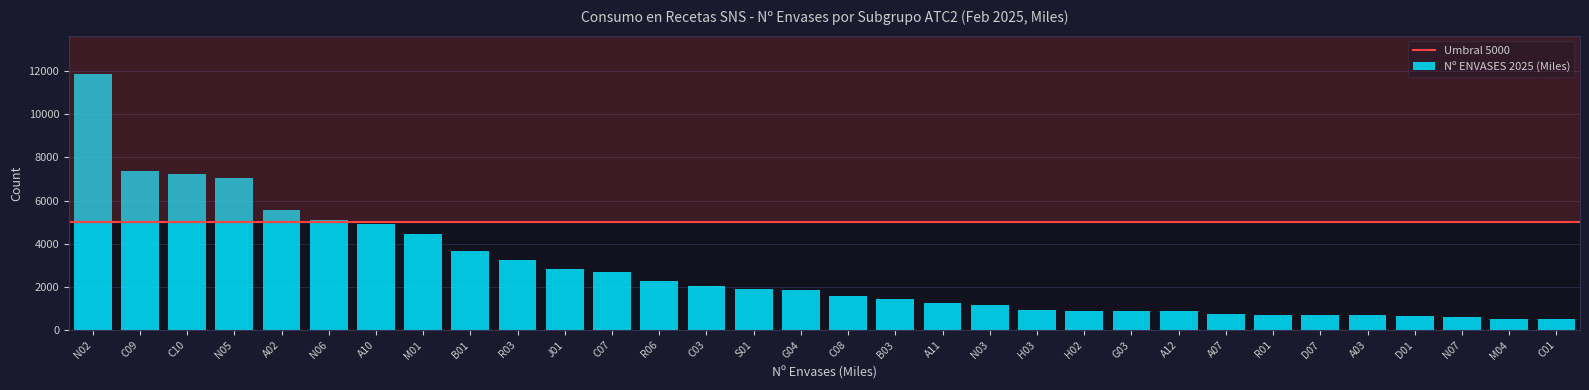

What is the ratio of the value at N03 to the value at A11?

0.9